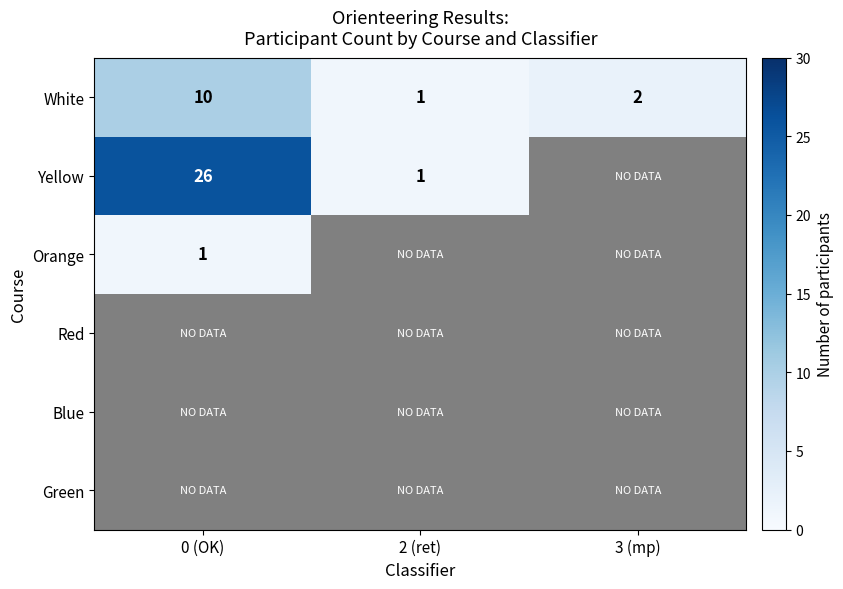

What is the maximum value for White?

10